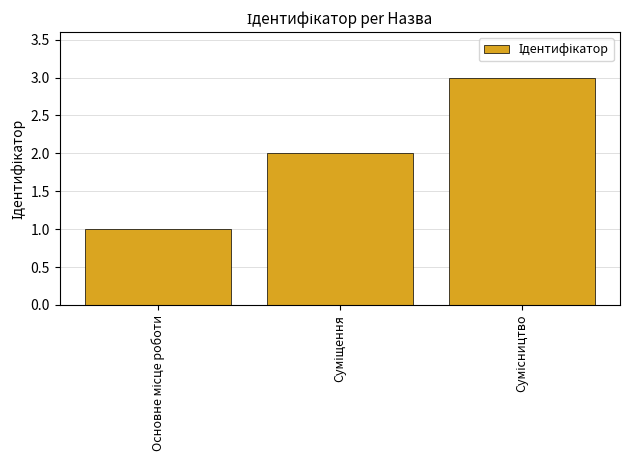

What is the sum of all values?

6